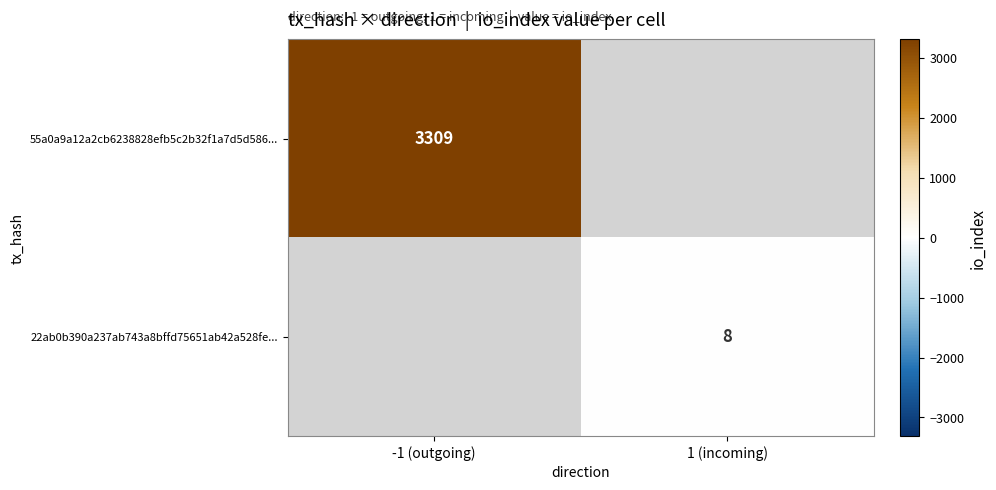

The value of 22ab0b390a237ab743a8bffd75651ab42a528fe... at 1 (incoming) is 11. True or false?

False